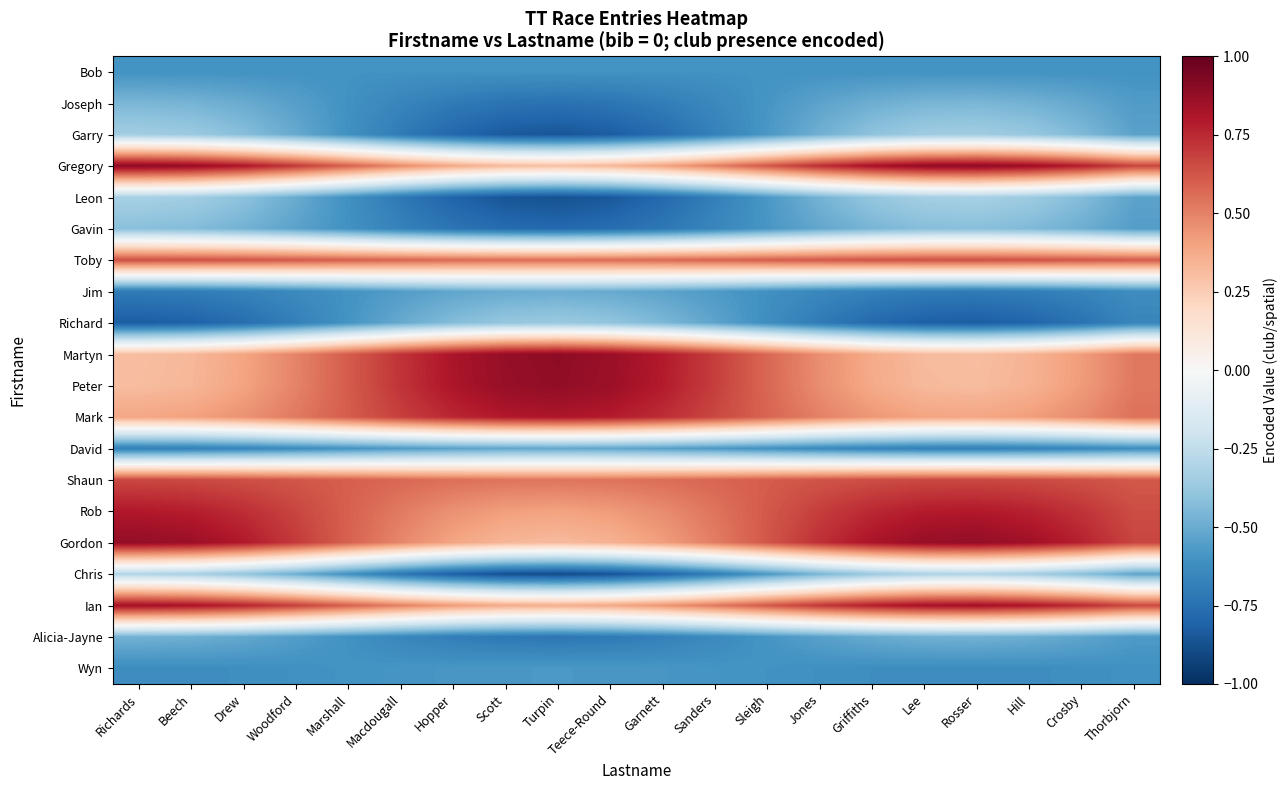

What is the total value across all series at Marshall?

-1.2